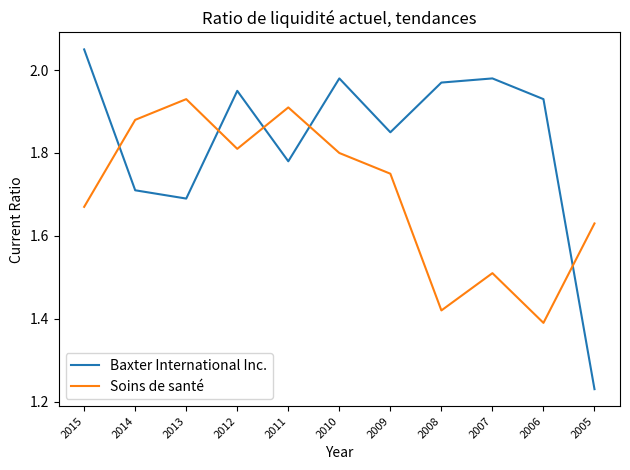

The Baxter International Inc. series shows 0.7 at 2009. True or false?

False